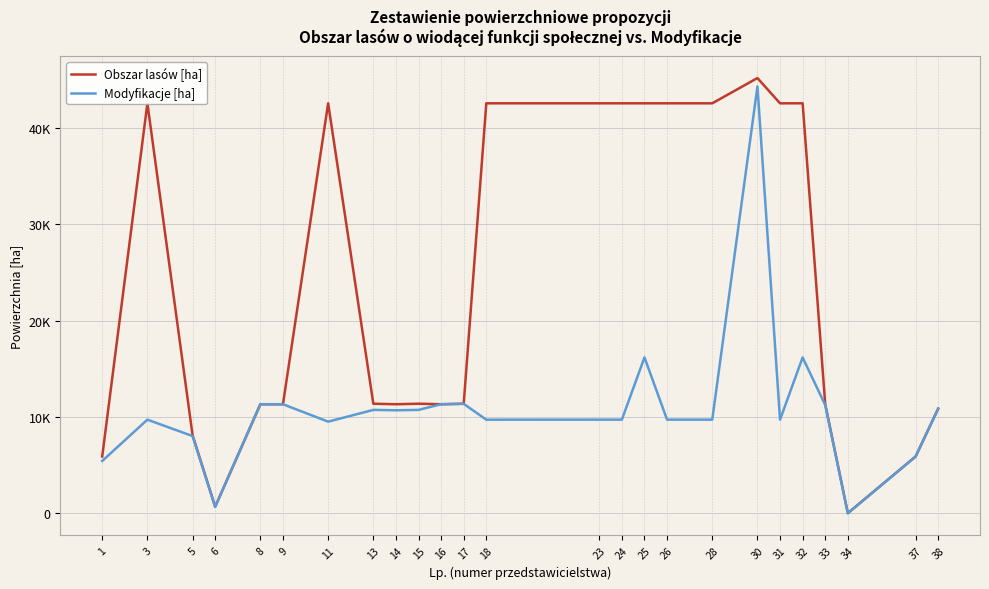

Is it true that Modyfikacje [ha] equals 9722.7 at 28?

True